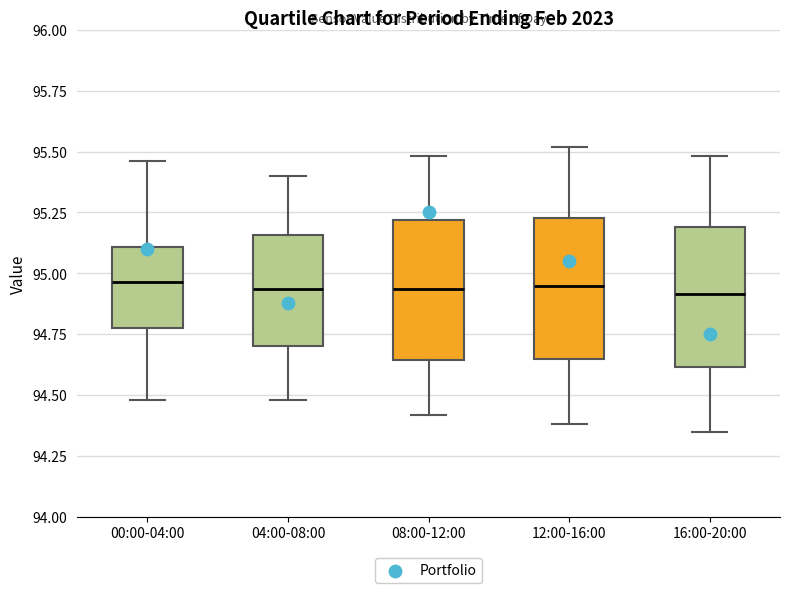

Reading left to right, transcribe this box plot: for each box, give where its median line is, the range the box spans, and where its two whiskers end, as read against the y-axis. The values are not printed on the chart, so give them approximately, as read against the axis.

00:00-04:00: median 94.95, box 94.80 to 95.10, whiskers 94.50 to 95.45
04:00-08:00: median 94.95, box 94.70 to 95.15, whiskers 94.50 to 95.40
08:00-12:00: median 94.95, box 94.65 to 95.20, whiskers 94.40 to 95.50
12:00-16:00: median 94.95, box 94.65 to 95.25, whiskers 94.40 to 95.50
16:00-20:00: median 94.90, box 94.60 to 95.20, whiskers 94.35 to 95.50